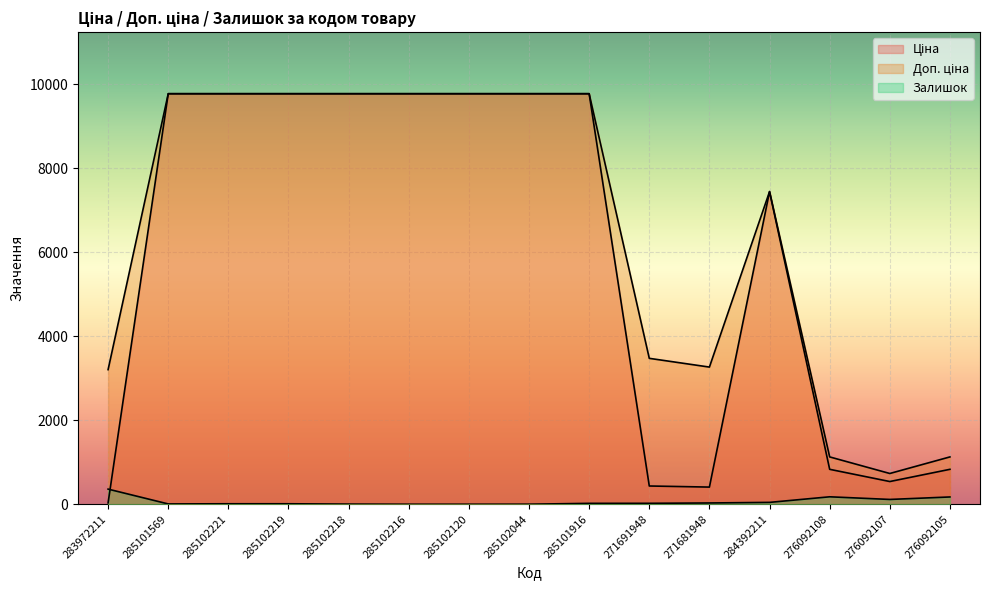

How many data points does each series have?

15